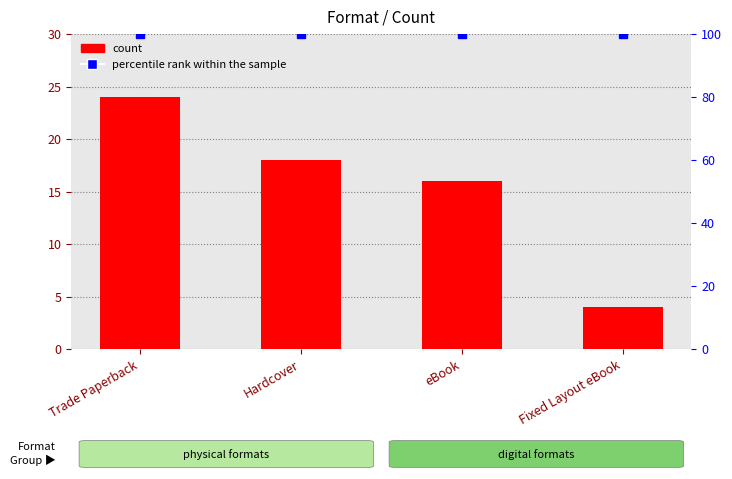

Reading left to right, transcribe all the data shown in this chart.

24	18	16	4